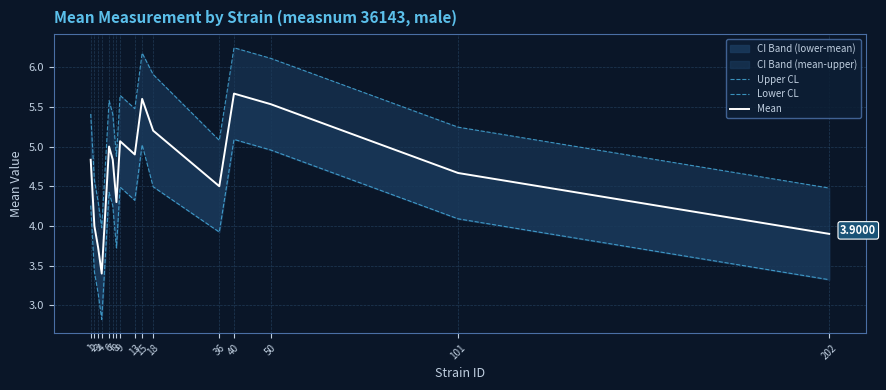

Where is the first local minimum for Upper CL?

4